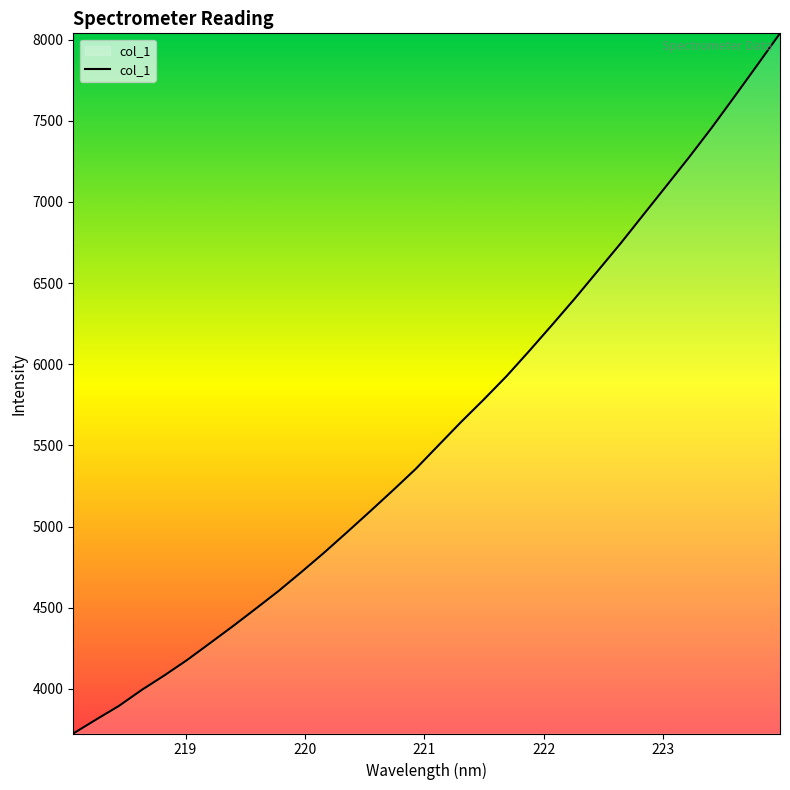

How many distinct data groups are displayed?

1